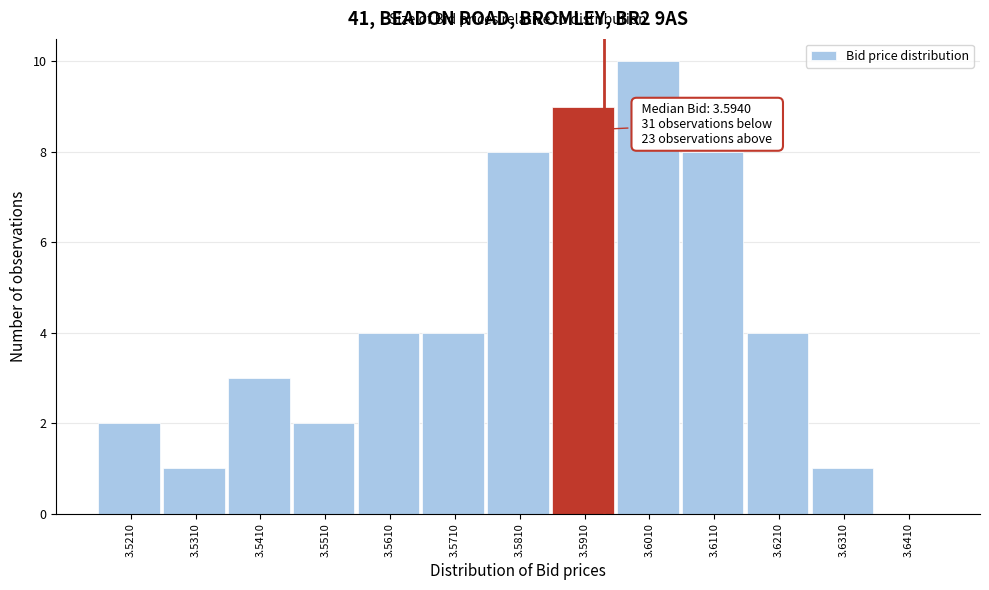

Which range on the x-axis has the tallest bar?

3.596 to 3.606